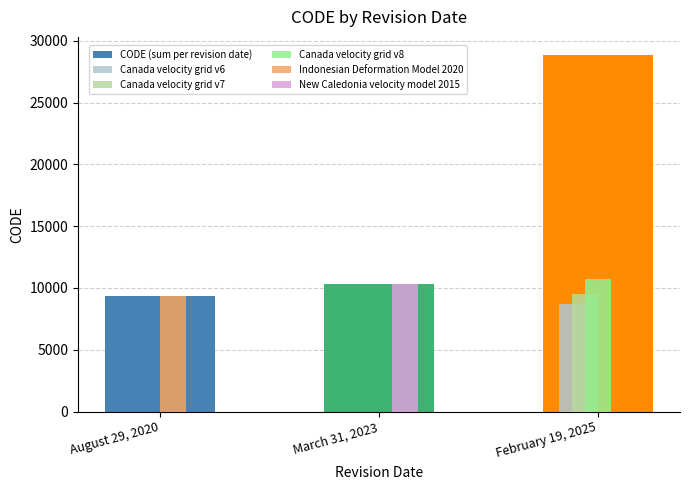

What is the sum of the values at March 31, 2023 and August 29, 2020?

19698